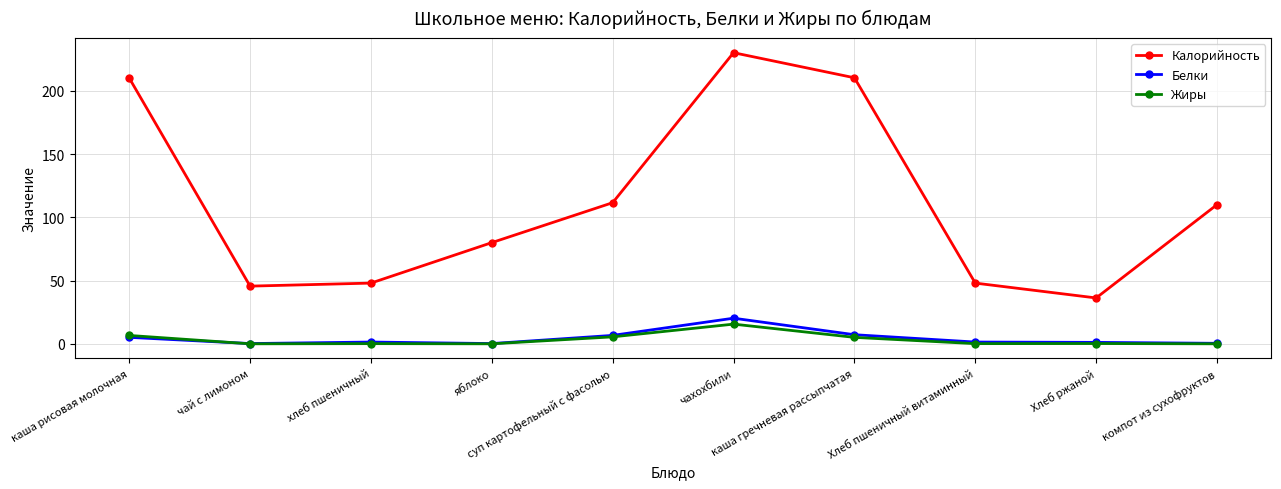

In Калорийность, how many points are lower than both neighbors (excluding endpoints)?

2